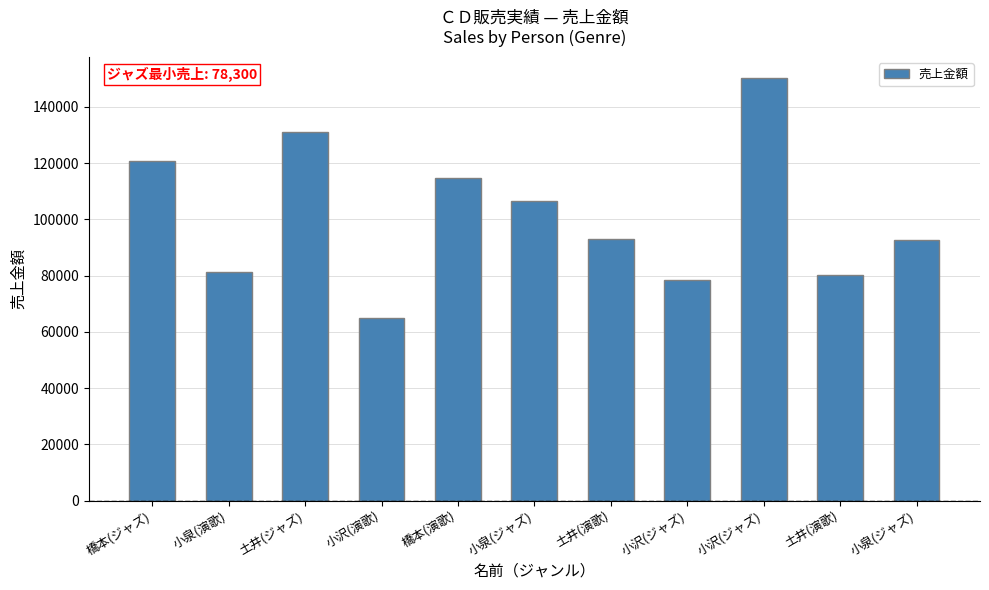

Is it true that the value at 橋本(ジャズ) is 120900?

True